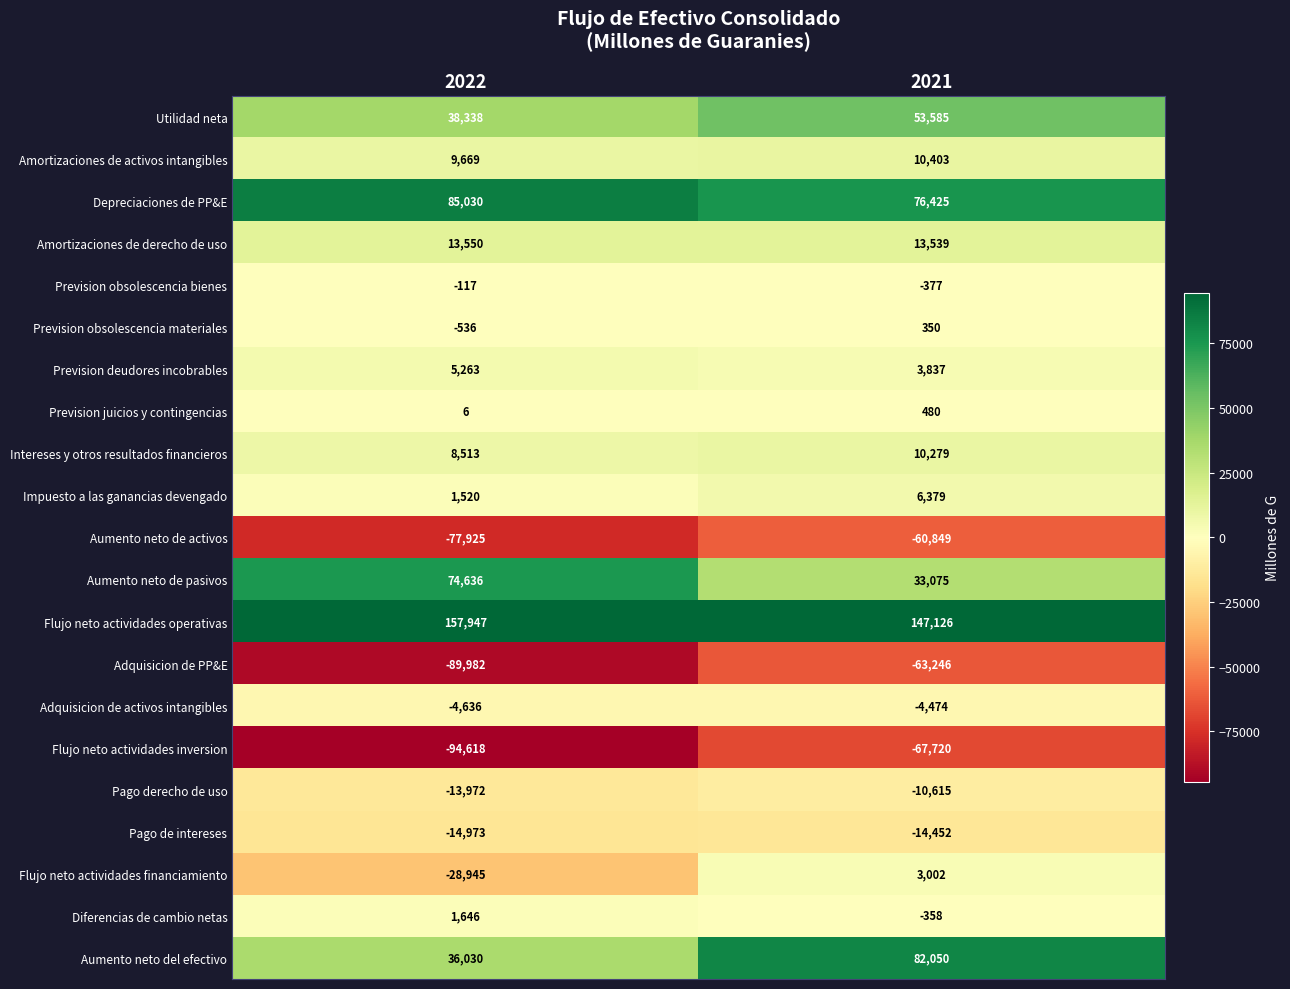

What is the total value across all series at 2022?

106444